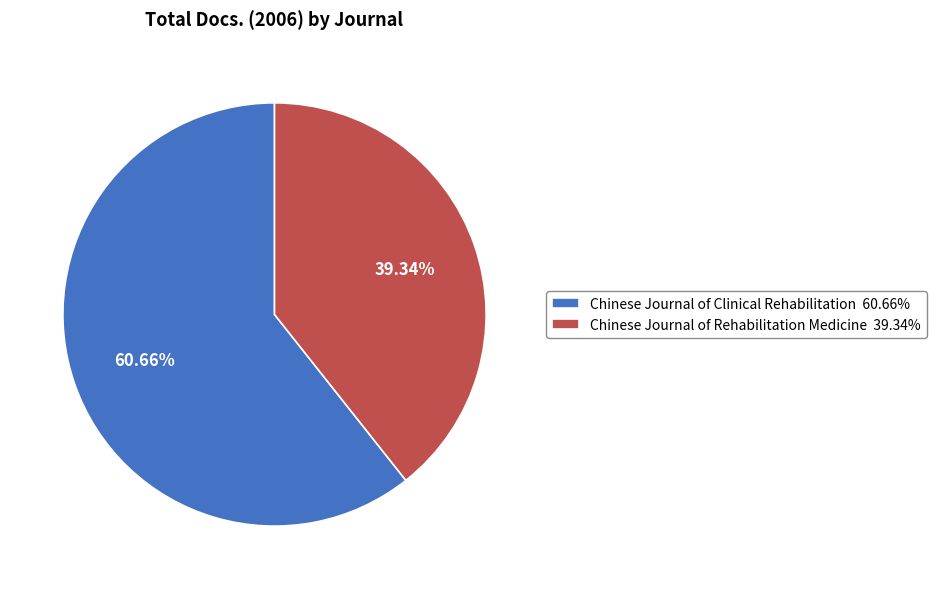

To the nearest percent, what is the average slice percentage?

50%